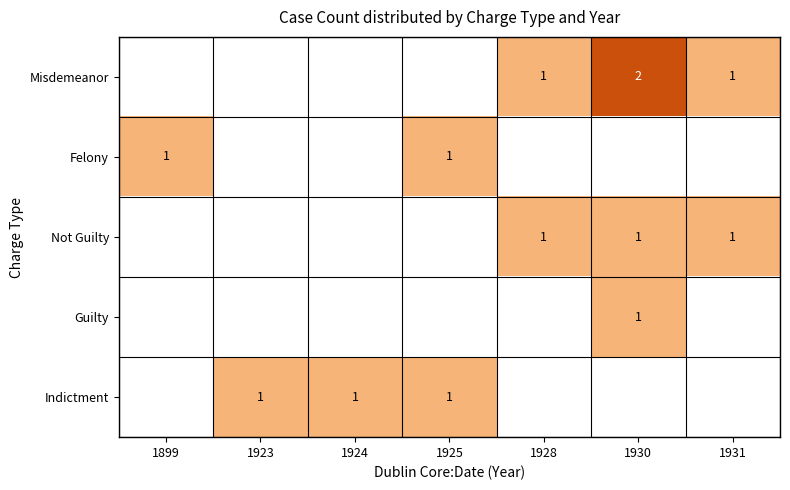

Is it true that Not Guilty equals 0 at 1931?

False